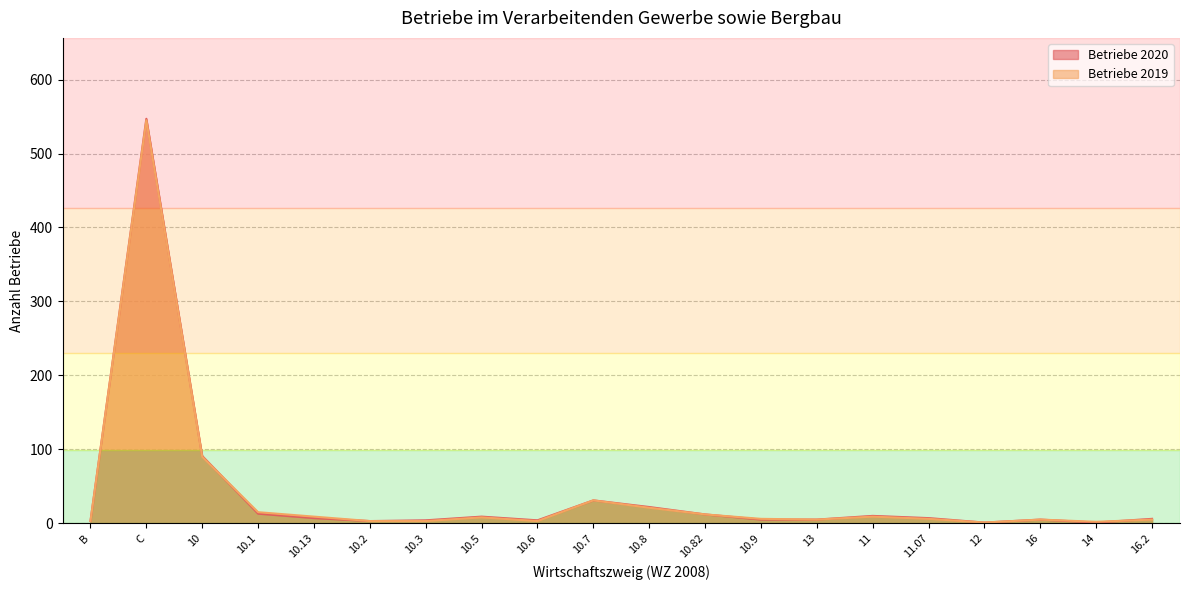

Where is Betriebe 2019 nearest to the value 273?

10